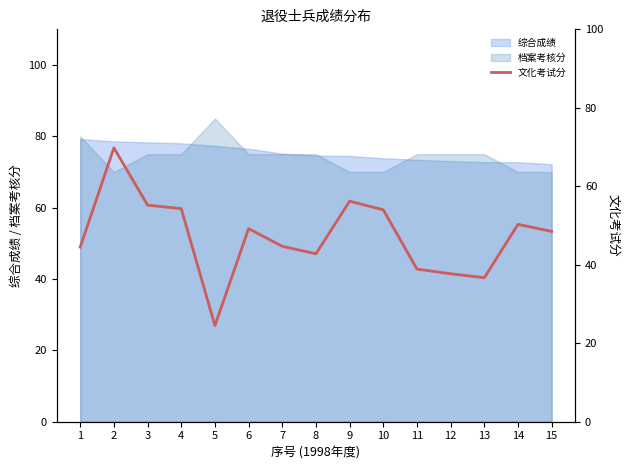

What is the value of the 15th point from the left?

48.5